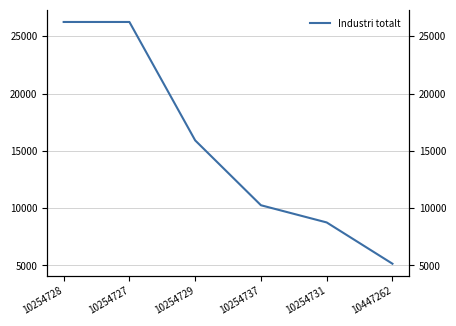

Reading left to right, transcribe all the data shown in this chart.

10254728=26254.5	10254727=26254.5	10254729=15916.0	10254737=10253.4	10254731=8751.5	10447262=5148.0